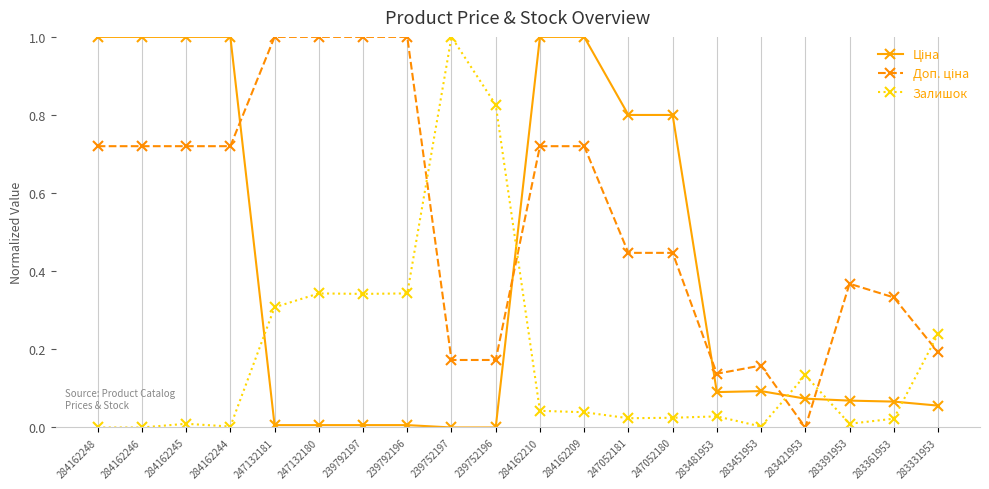

What is the maximum value for Залишок?

1.0